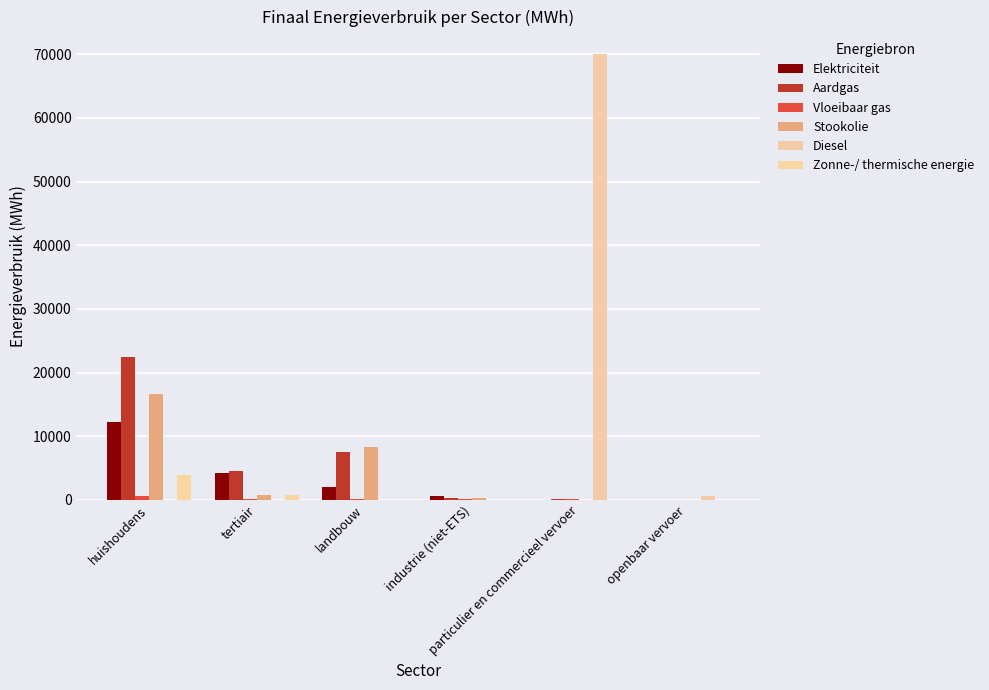

What is the average value of the Vloeibaar gas series?

165.6